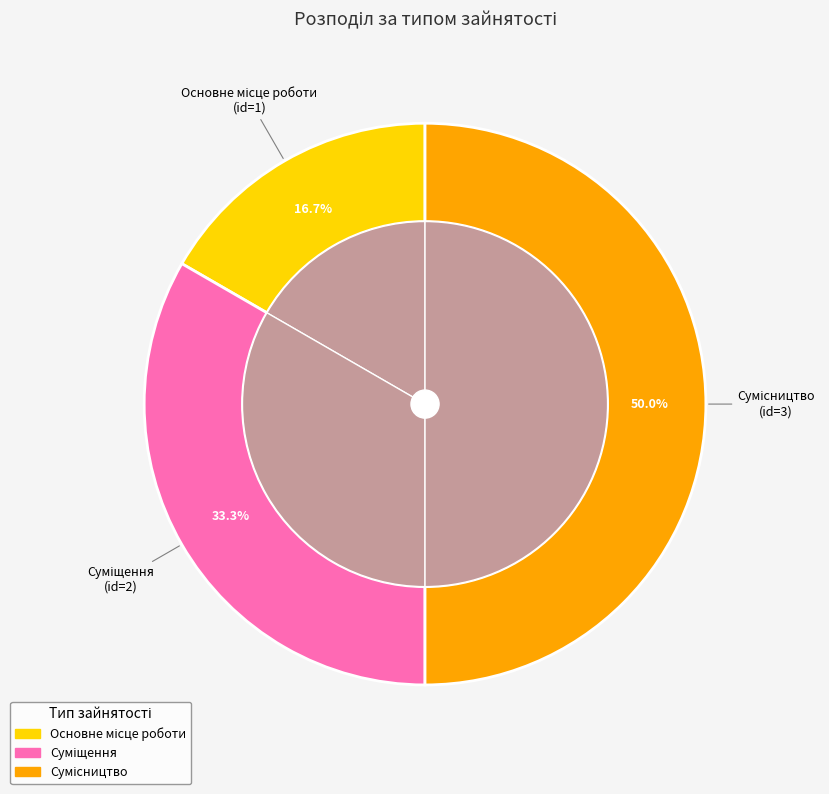

Between Основне місце роботи and Суміщення, which is larger?

Суміщення